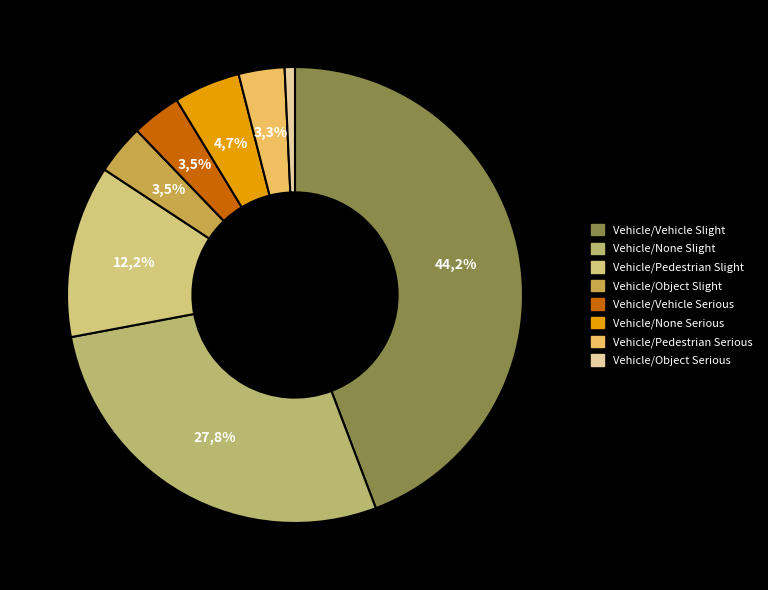

Which category has the biggest portion of the pie?

Vehicle/Vehicle (Slight)